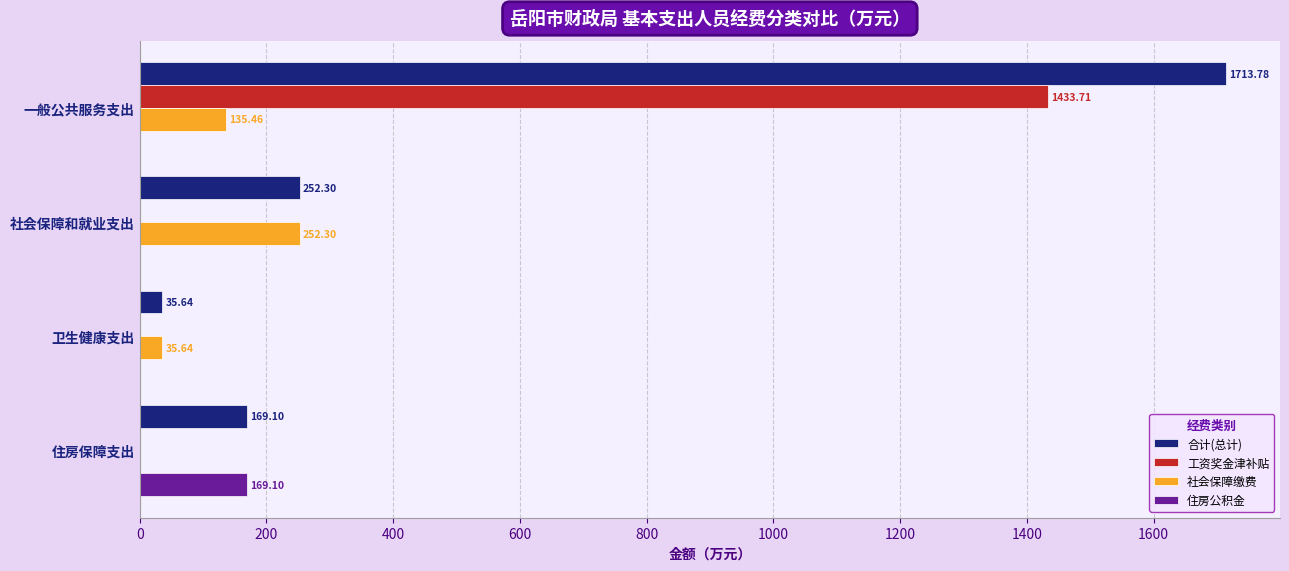

How many positive values does the 工资奖金津补贴 series have?

1